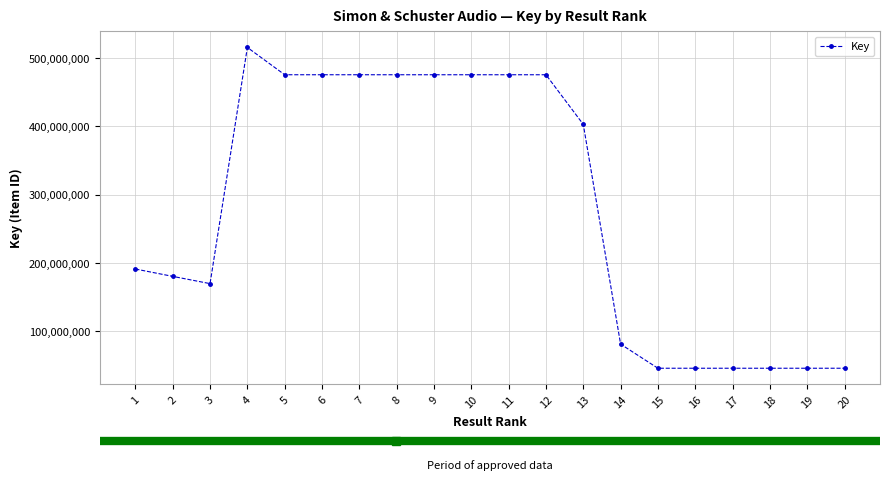

What is the greatest value displayed?

515379843